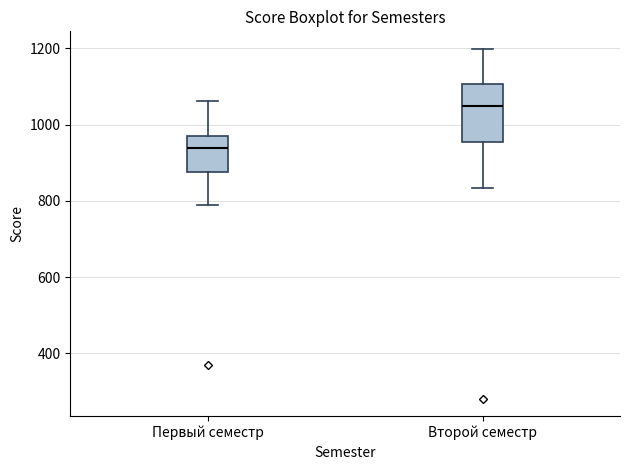

Where does the median line of the box for Второй семестр sit on the y-axis? The values are not printed on the chart, so give them approximately, as read against the axis.

1040